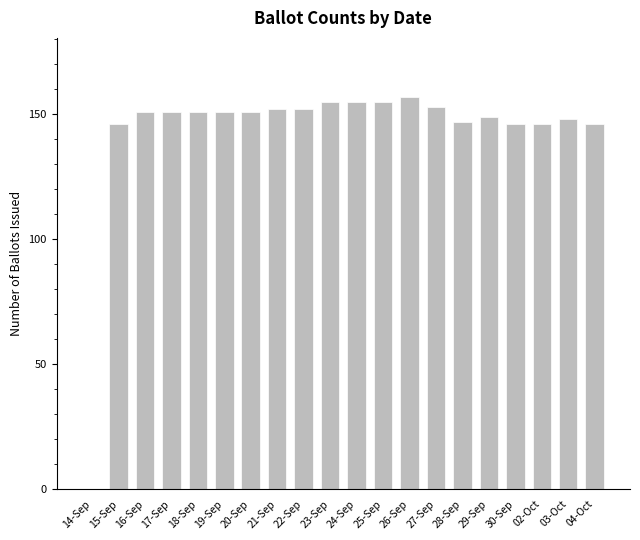

The chart shows a value of 197 at 03-Oct. True or false?

False